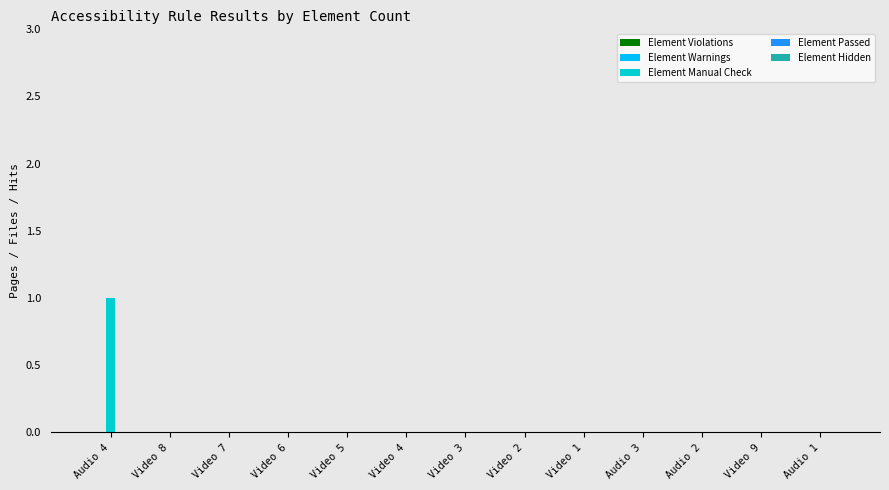

The chart shows a value of 0 at Video 3. True or false?

True